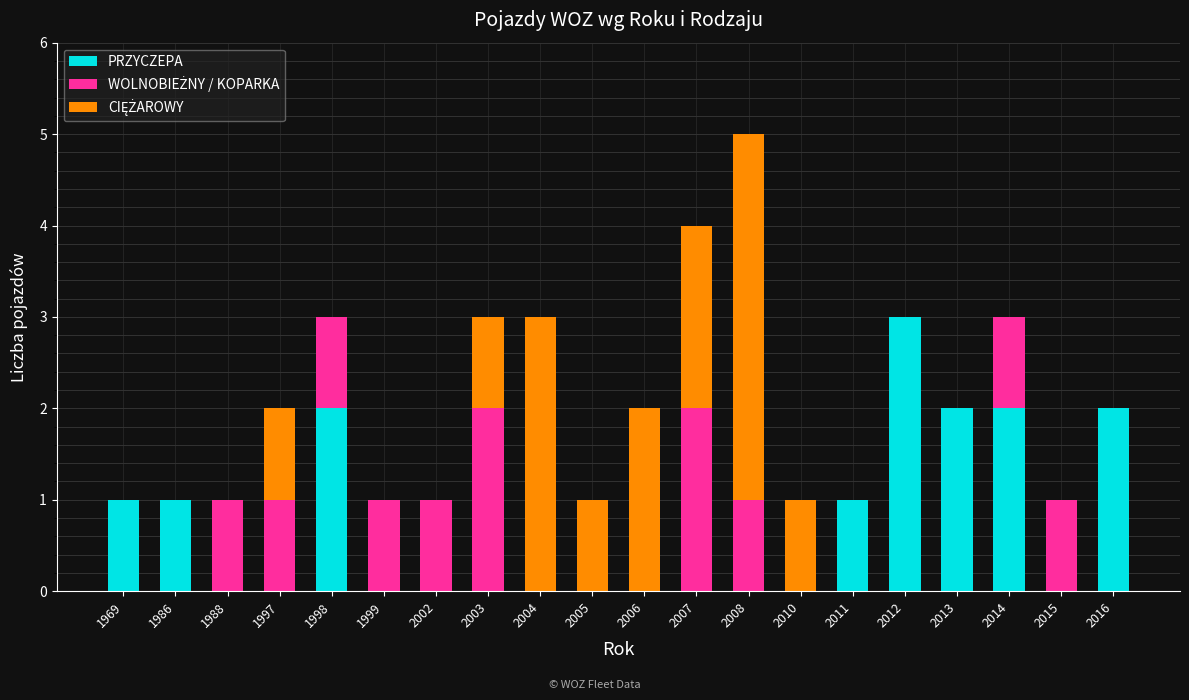

At which category is the sum across all series the highest?

2008